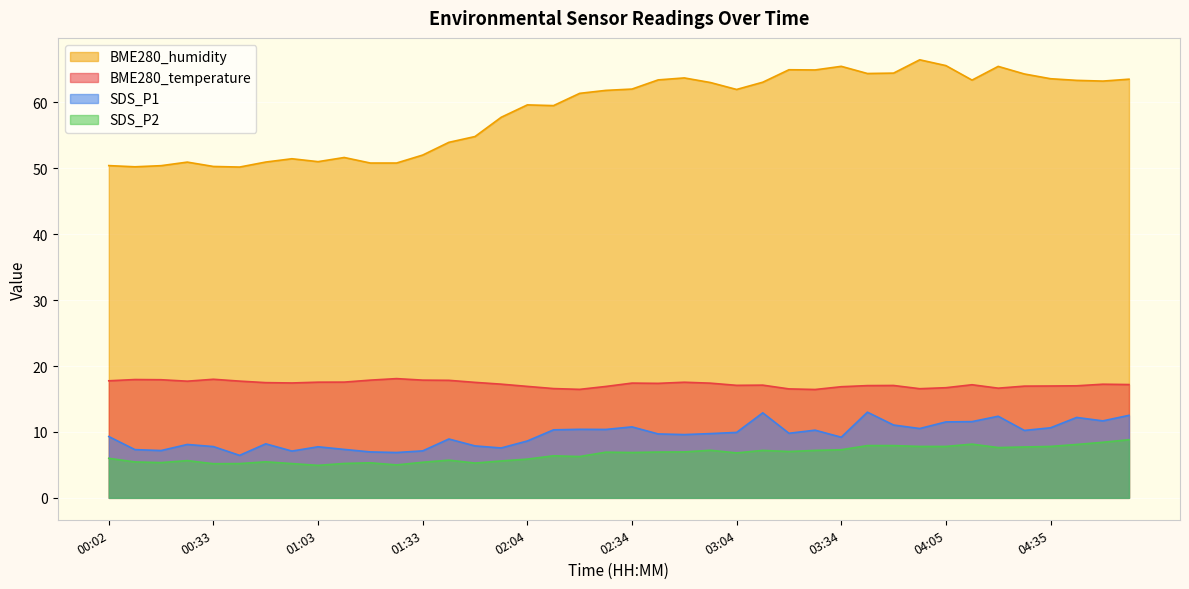

Where is the first local maximum for SDS_P2?

00:25